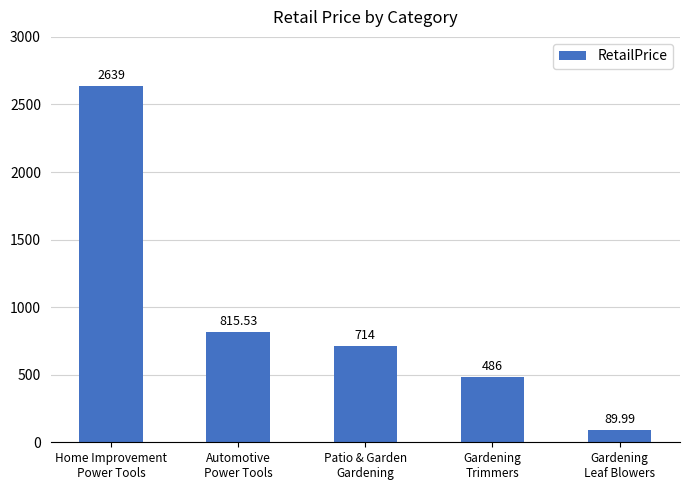

What is the change in value from Home Improvement
Power Tools to Automotive
Power Tools?

-1823.5